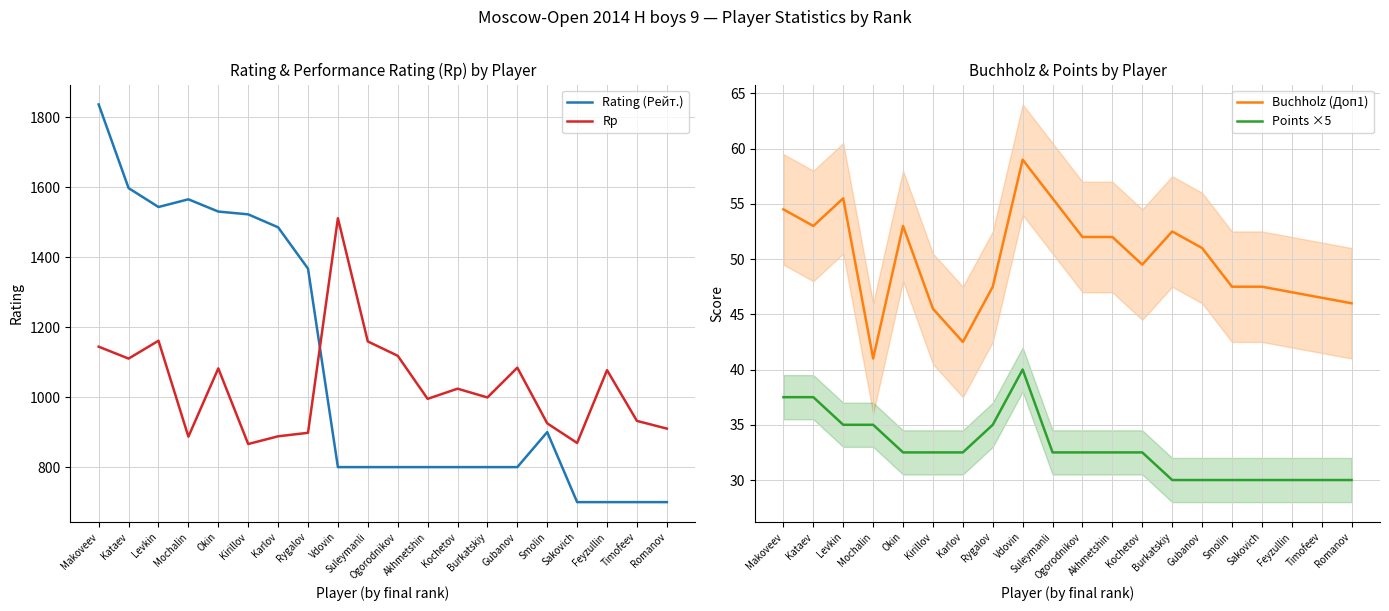

Which category has the highest value across all series?

Makoveev